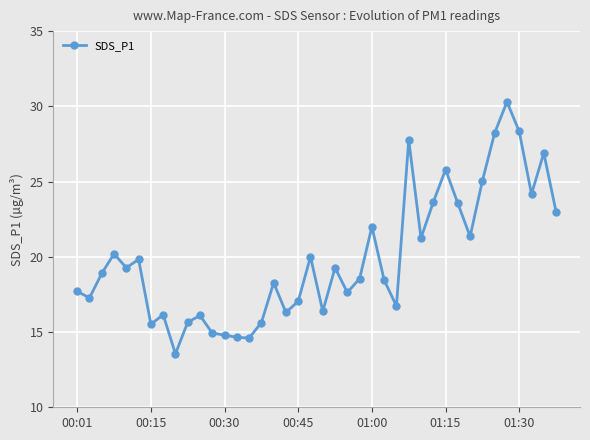

What is the sum of all values?

794.7